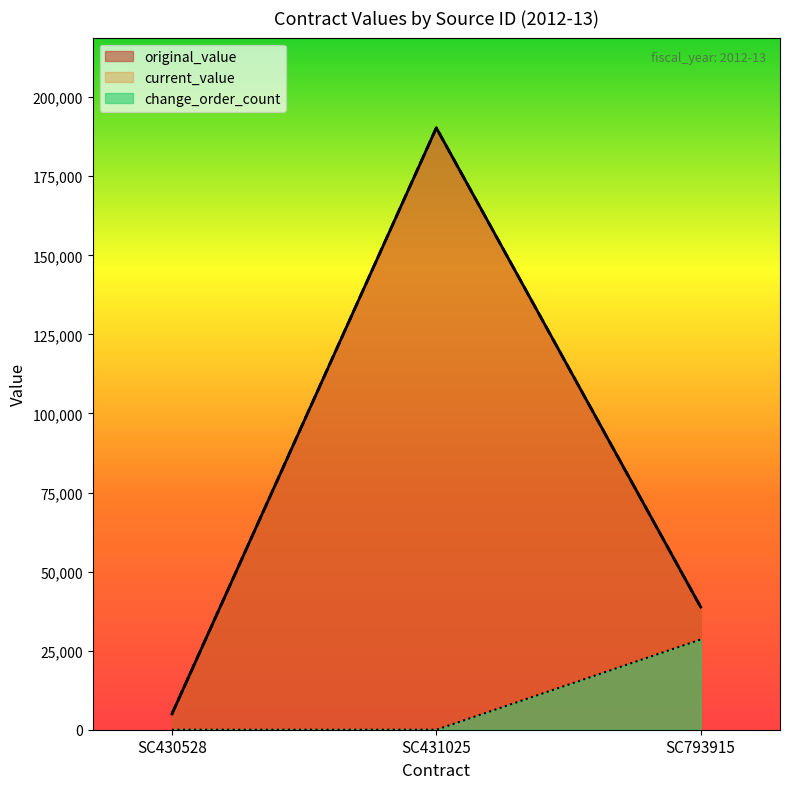

What is the spread (max minus min) of values at SC430528?

5000